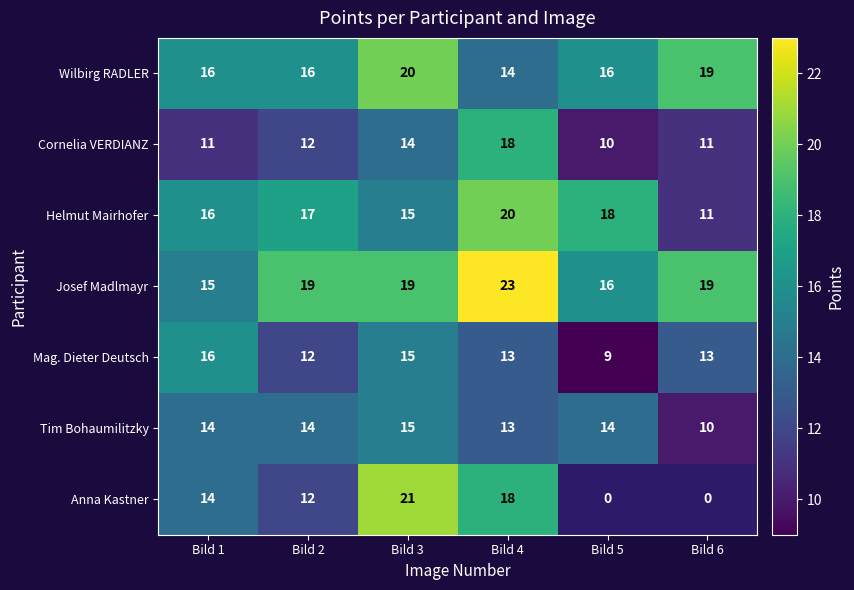

What is the difference between the maximum and second lowest values in the Cornelia VERDIANZ series?

7